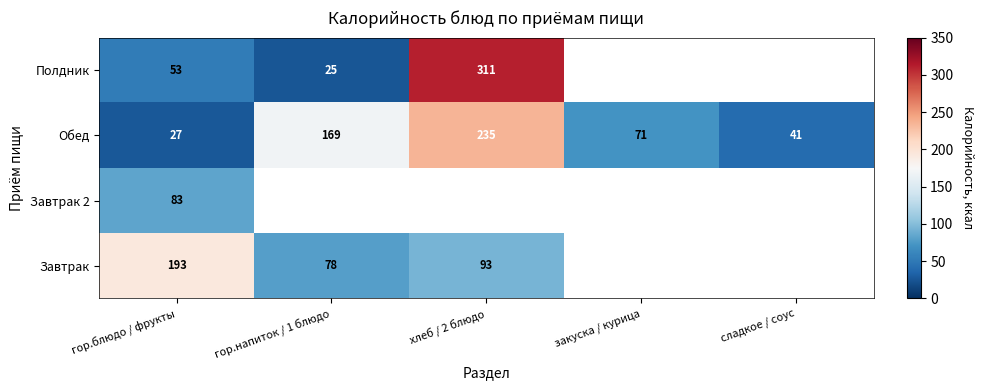

How many series are shown in this chart?

4